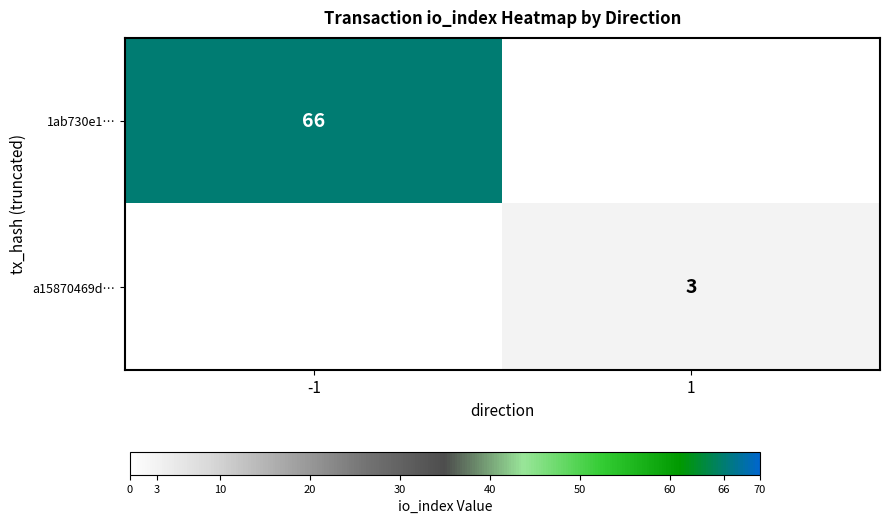

The 1ab730e1… series shows 66 at -1. True or false?

True